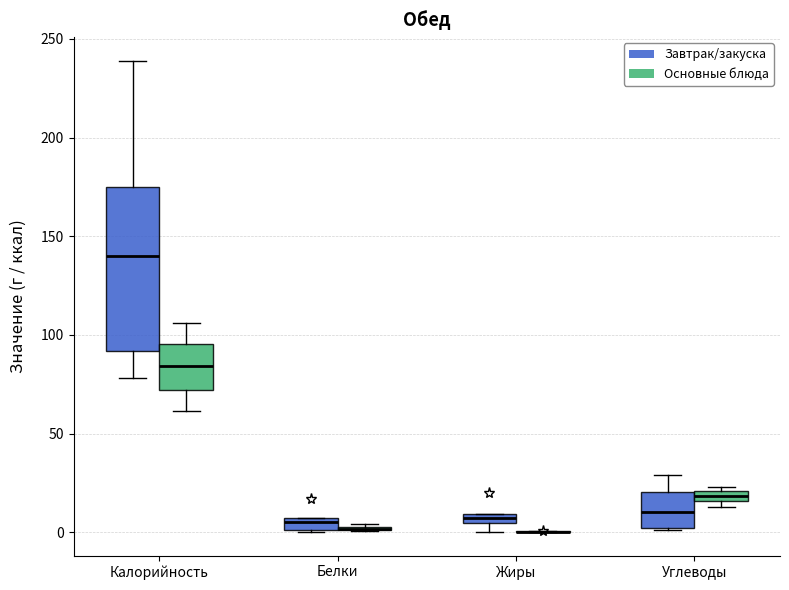

Which box is the tallest, from its lower edge to its upper edge?

Калорийность (Завтрак/закуска)